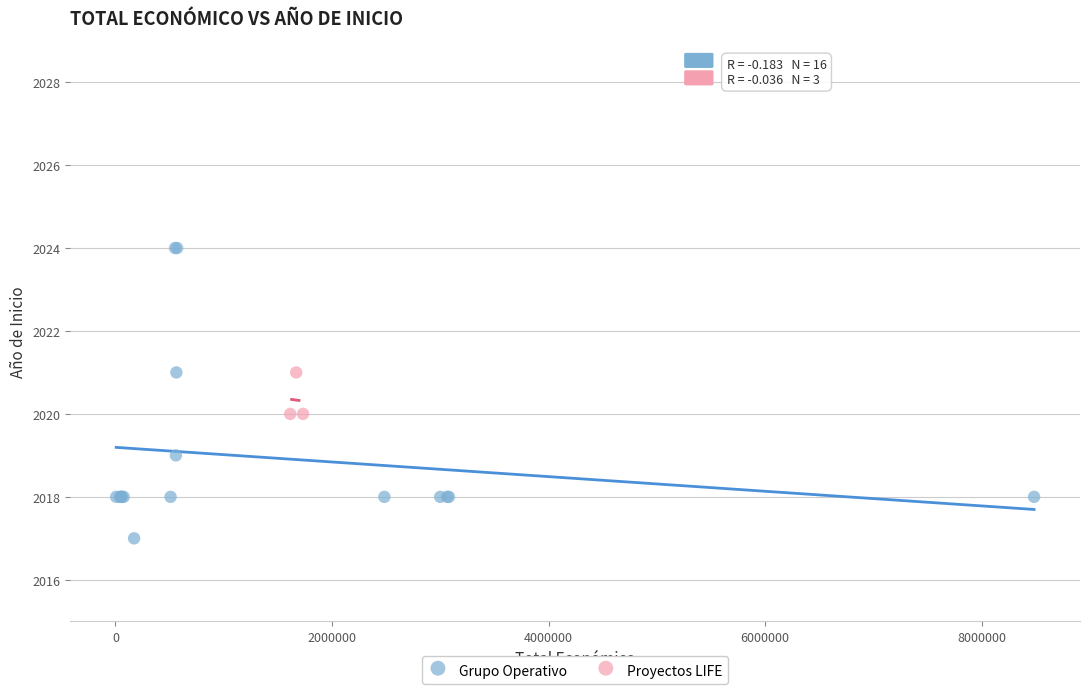

Which series contains the highest Y value?

Grupo Operativo